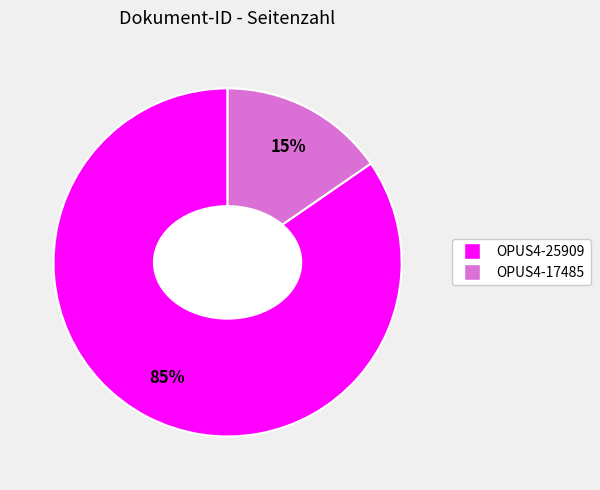

What is the largest slice in the pie chart?

OPUS4-25909